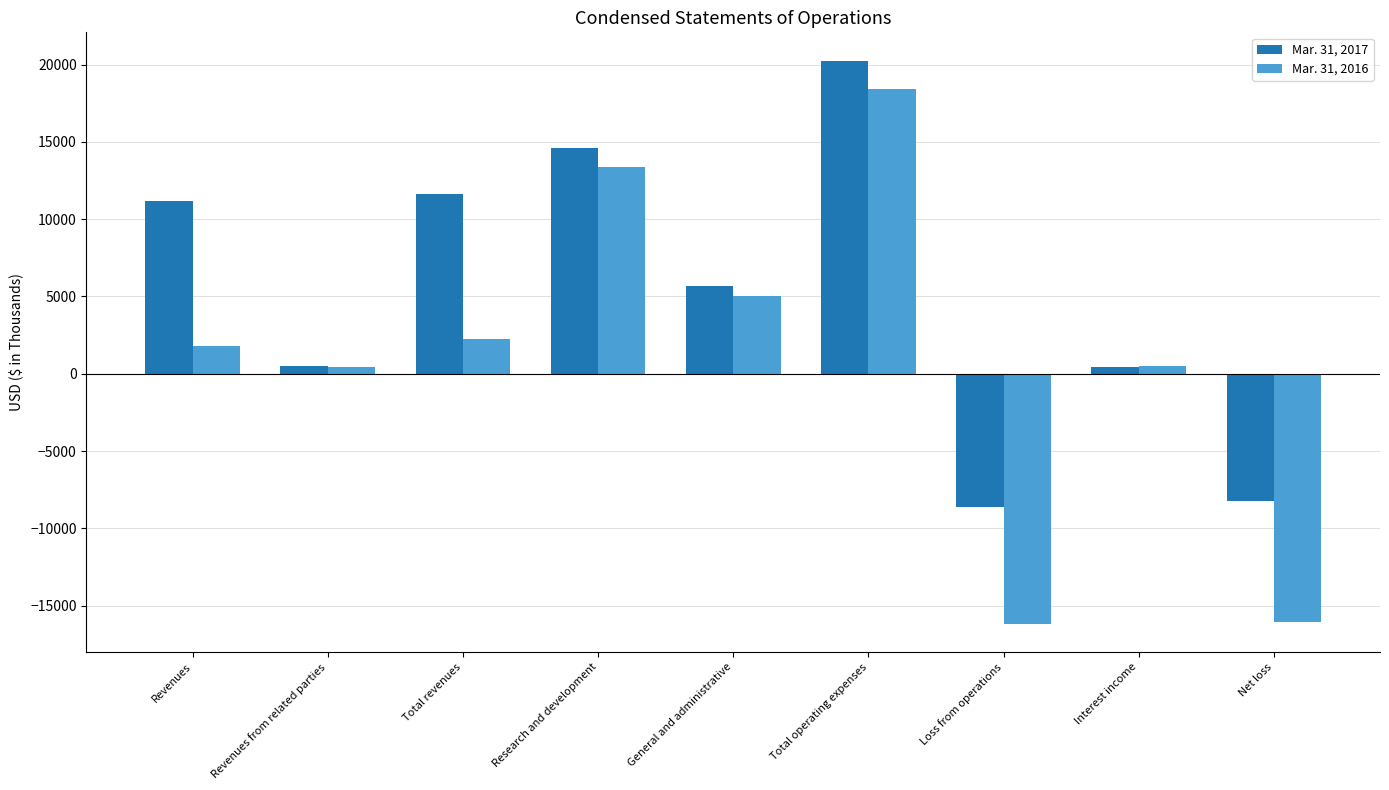

At which category is the sum across all series the highest?

Total operating expenses